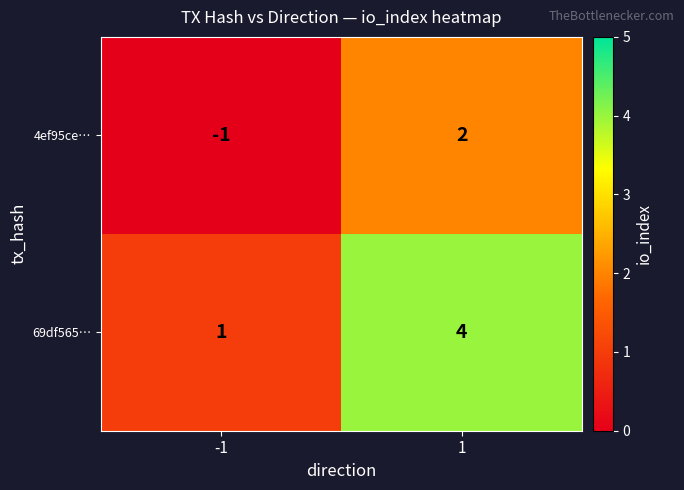

How many values in 4ef95ce… are above zero?

1